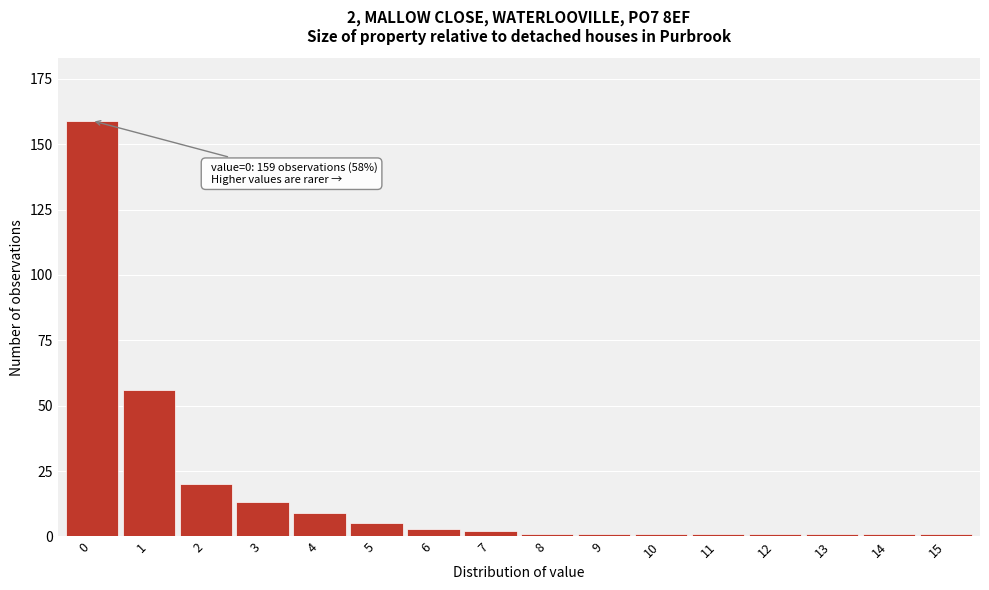

Reading left to right, extract all data points from this chart.

159	56	20	13	9	5	3	2	1	1	1	1	1	1	1	1